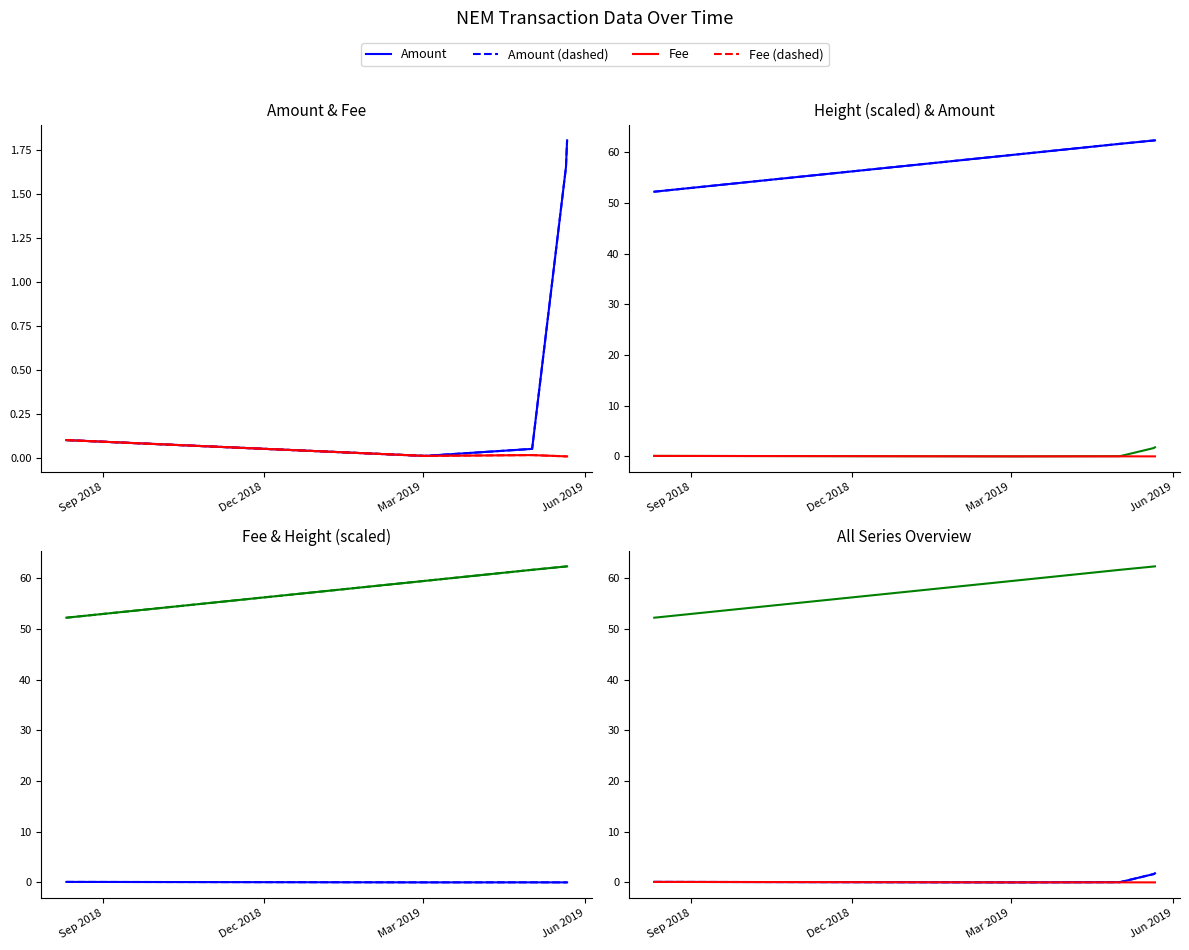

The Fee series shows 0.0 at Mar 2019. True or false?

False